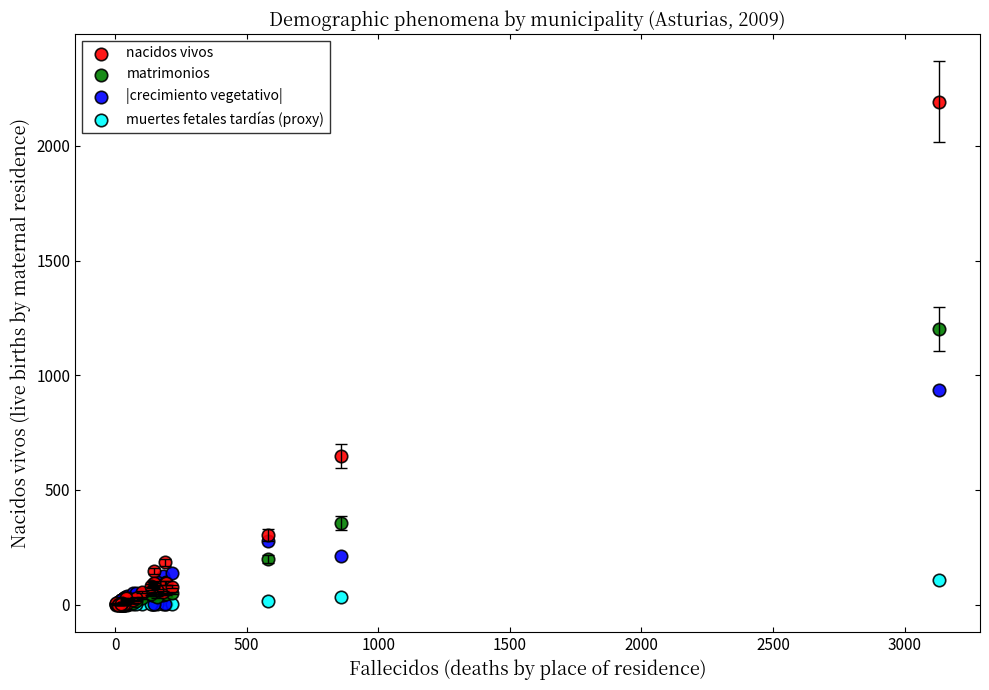

Across all series, what Y value is closest to 1096?

1200.0